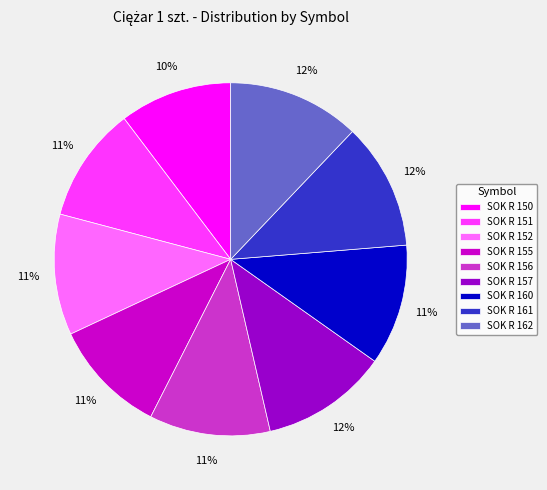

Approximately how many times larger is the value at SOK R 150 compared to SOK R 156?

0.9